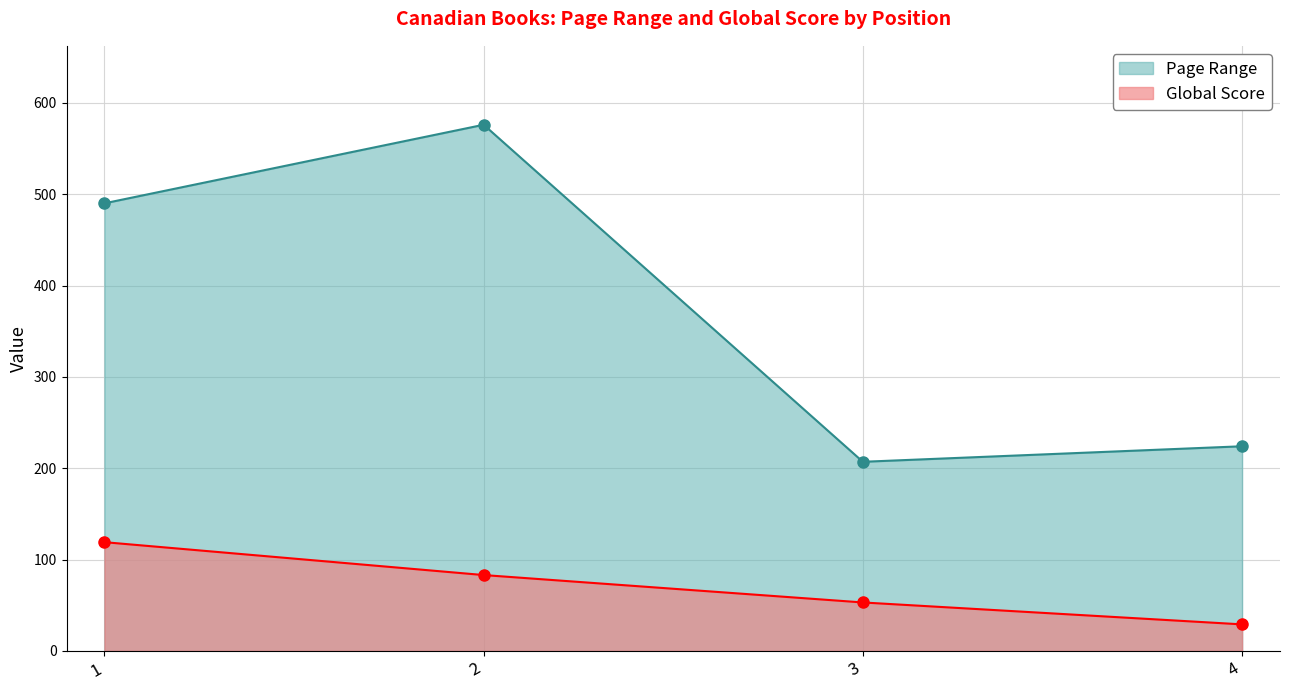

Which has a higher value, 3 or 1?

1